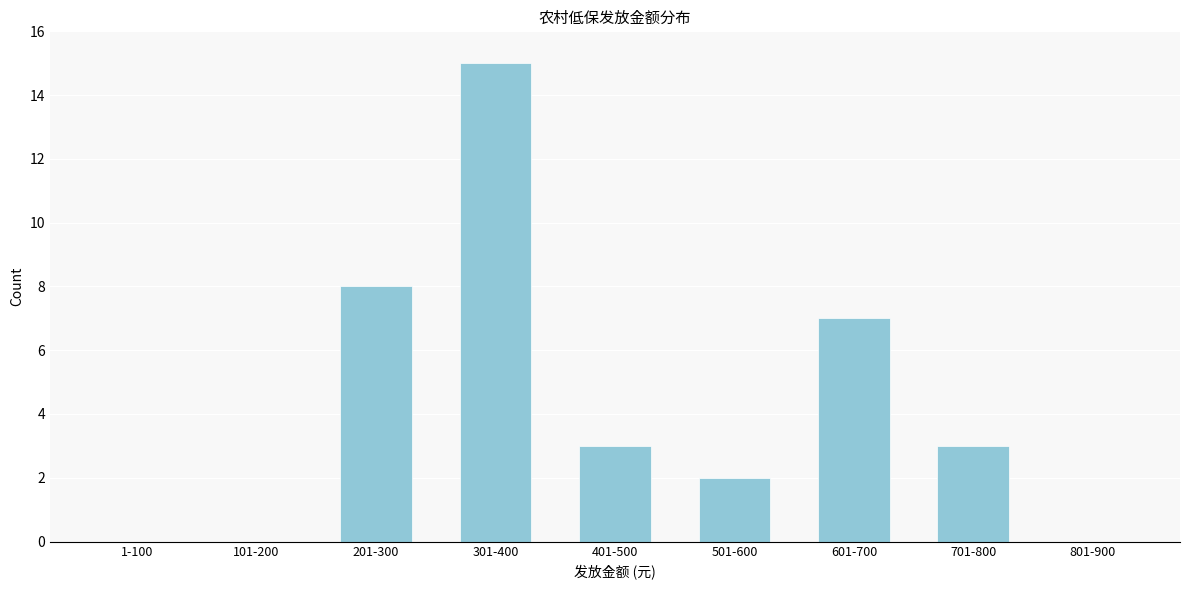

Reading left to right, extract all data points from this chart.

1-100=0	101-200=0	201-300=8	301-400=15	401-500=3	501-600=2	601-700=7	701-800=3	801-900=0